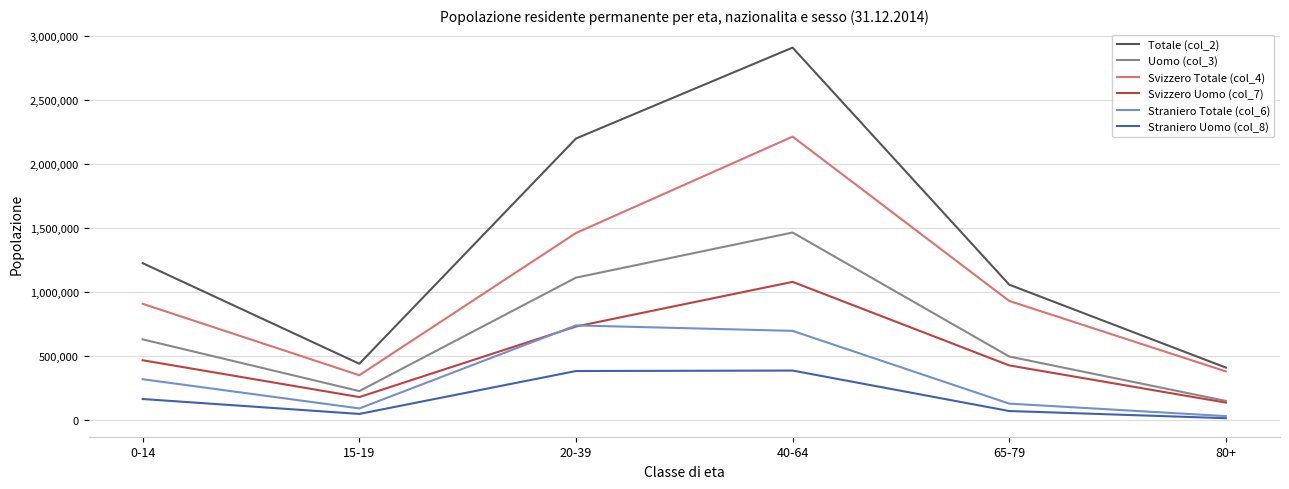

Which label corresponds to the smallest value in the chart?

80+